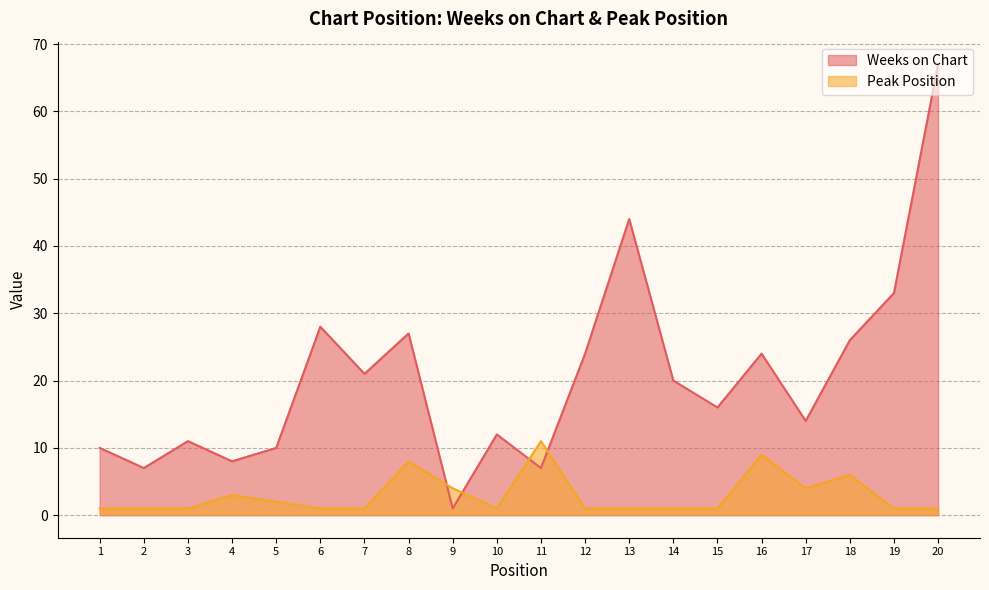

Reading left to right, what are all the values shown in this chart?

Weeks on Chart: 10	7	11	8	10	28	21	27	1	12	7	24	44	20	16	24	14	26	33	67
Peak Position: 1	1	1	3	2	1	1	8	4	1	11	1	1	1	1	9	4	6	1	1